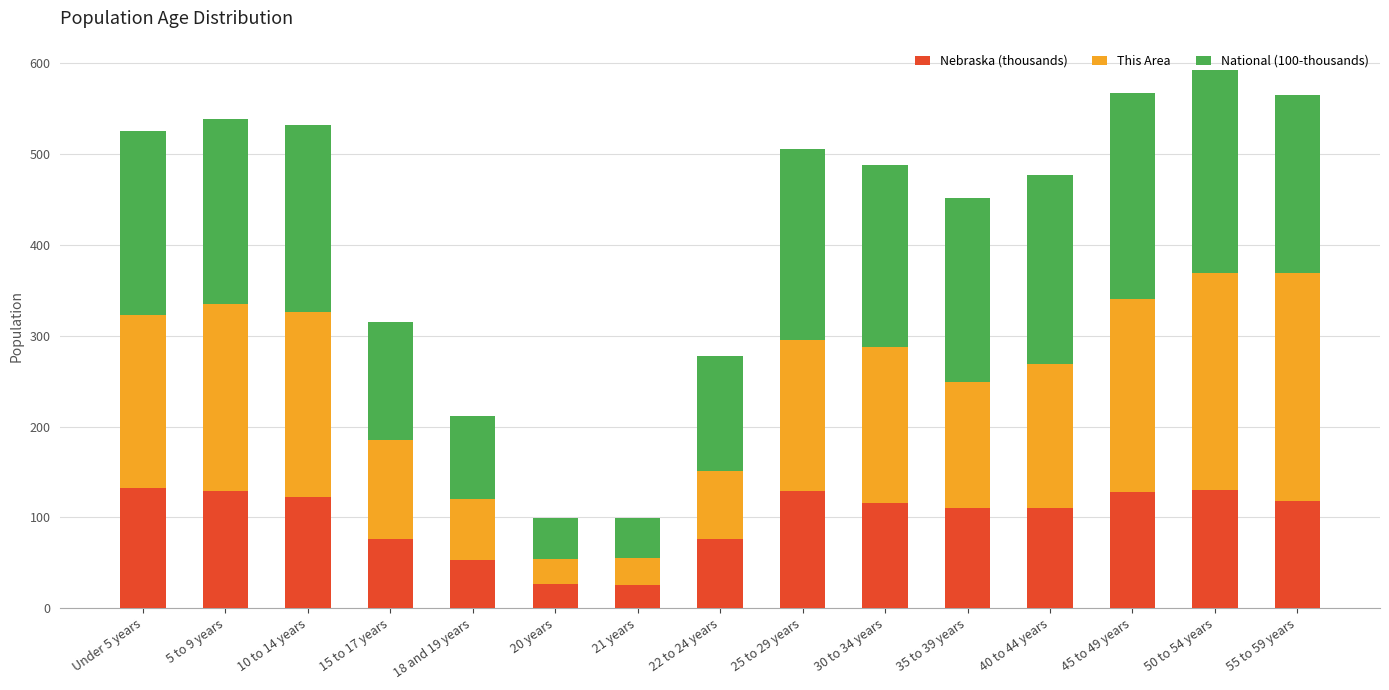

What is the total value across all series at 10 to 14 years?

532.5